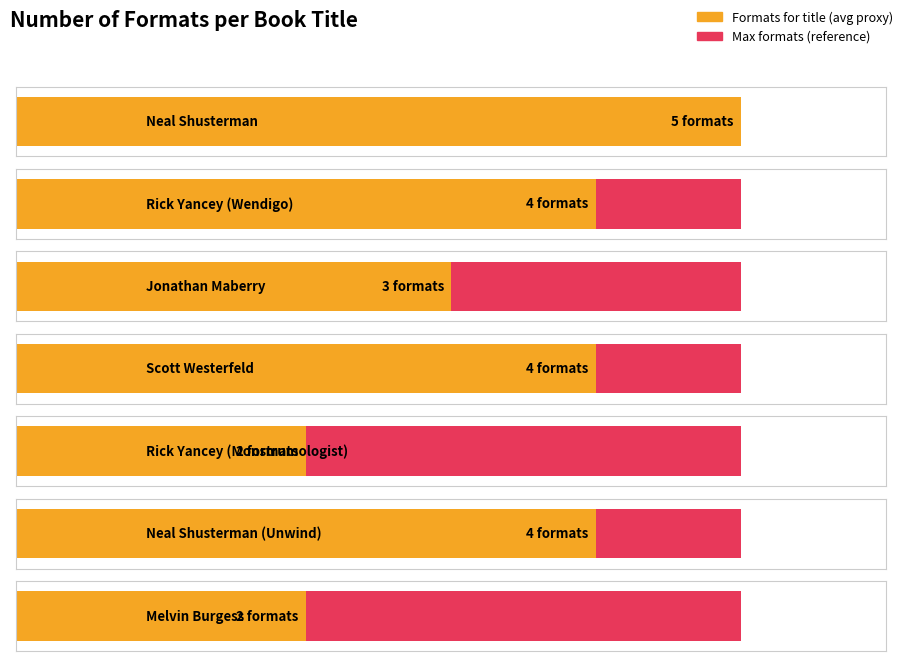

List the labels in order of value, smallest first.

Rick Yancey (Monstrumologist), Melvin Burgess, Jonathan Maberry, Rick Yancey (Wendigo), Scott Westerfeld, Neal Shusterman (Unwind), Neal Shusterman